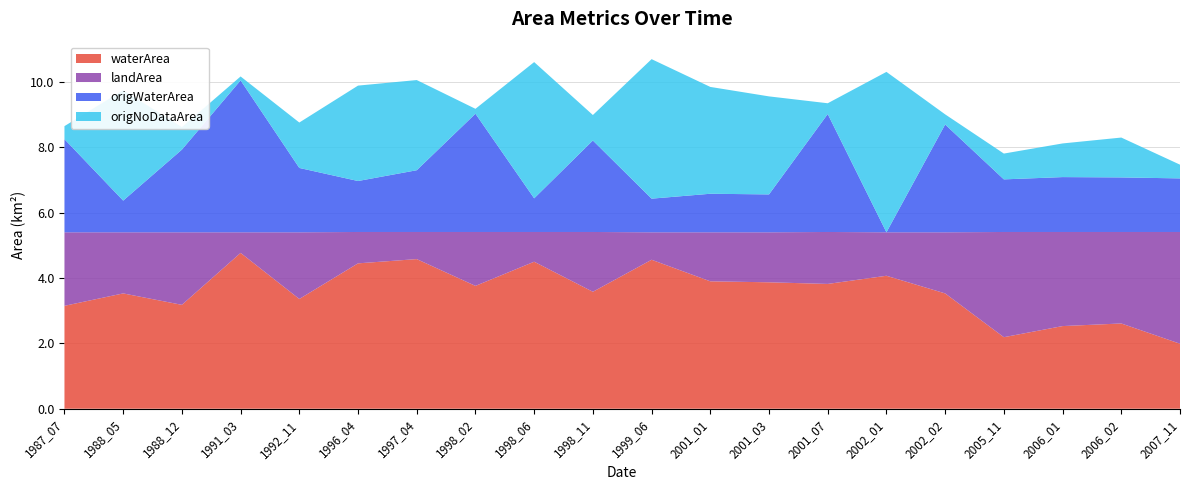

Reading right to left, transcribe all the data shown in this chart.

waterArea: 2.0	2.6	2.5	2.2	3.5	4.1	3.8	3.9	3.9	4.6	3.6	4.5	3.8	4.6	4.5	3.4	4.8	3.2	3.5	3.1
landArea: 3.4	2.8	2.9	3.2	1.9	1.3	1.6	1.5	1.5	0.8	1.8	0.9	1.6	0.8	1.0	2.0	0.6	2.2	1.9	2.2
origWaterArea: 1.6	1.7	1.7	1.6	3.3	0.0	3.6	1.2	1.2	1.0	2.8	1.0	3.6	1.9	1.6	2.0	4.7	2.5	1.0	2.9
origNoDataArea: 0.4	1.2	1.0	0.8	0.3	4.9	0.3	3.0	3.3	4.3	0.8	4.2	0.1	2.8	2.9	1.4	0.1	0.7	3.4	0.4